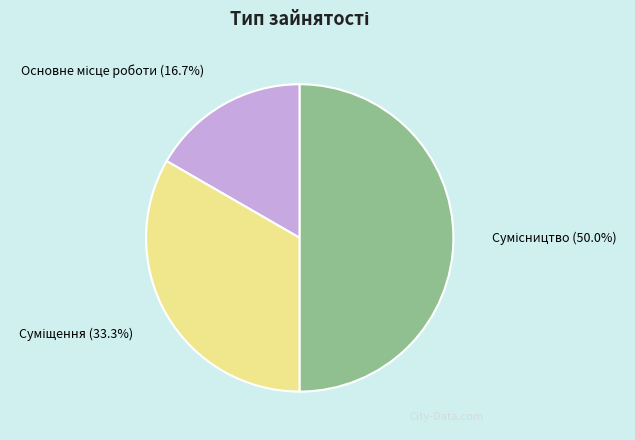

Do Основне місце роботи and Суміщення together represent more than half of the pie?

No